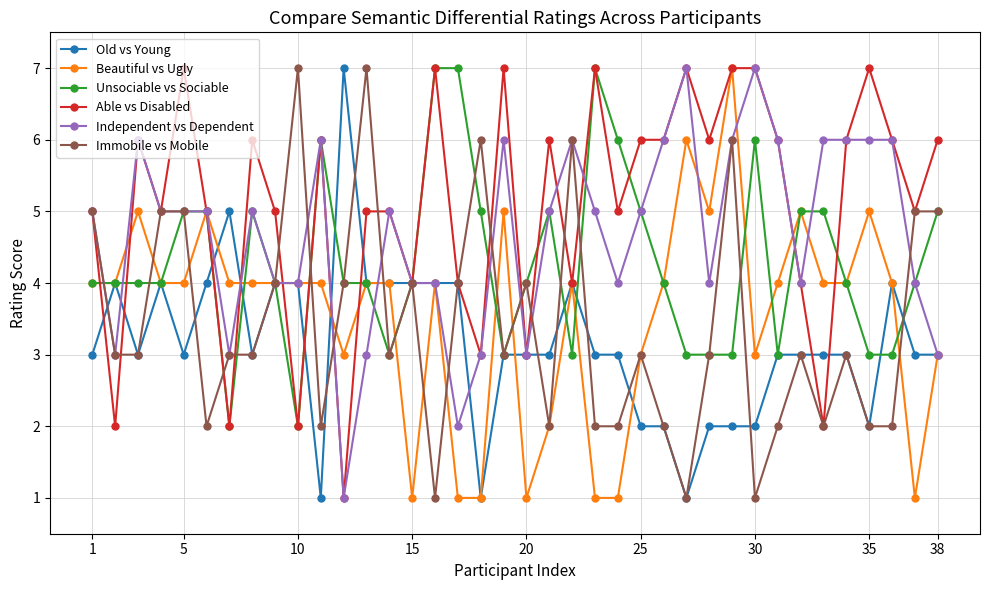

Which series has the largest total across all categories?

Able vs Disabled